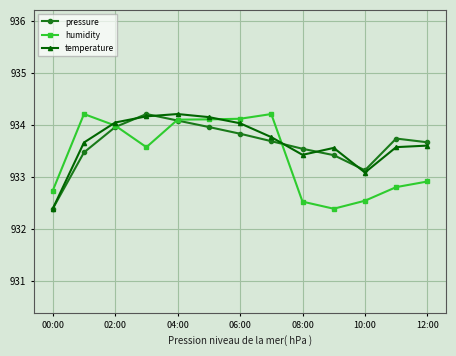

What is the value of the temperature point at the 11th from the left?

933.1